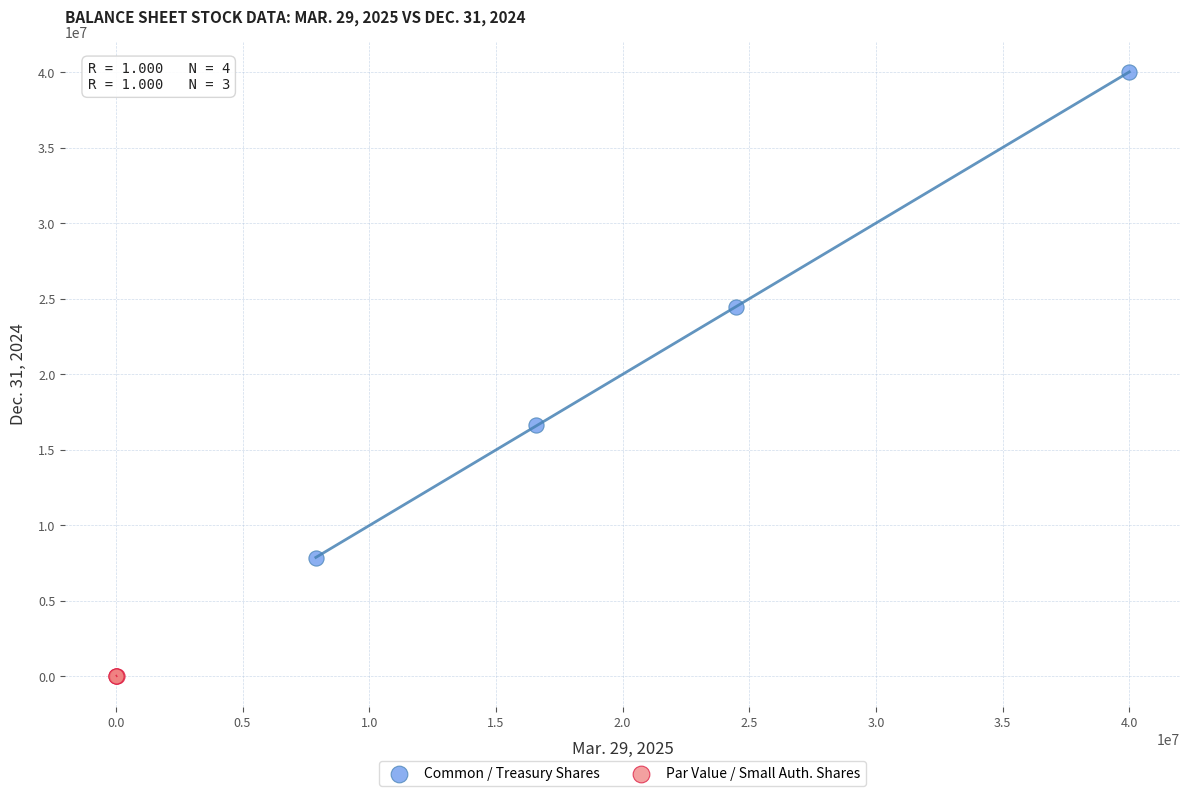

Which series has the widest spread of Y values?

Common / Treasury Shares